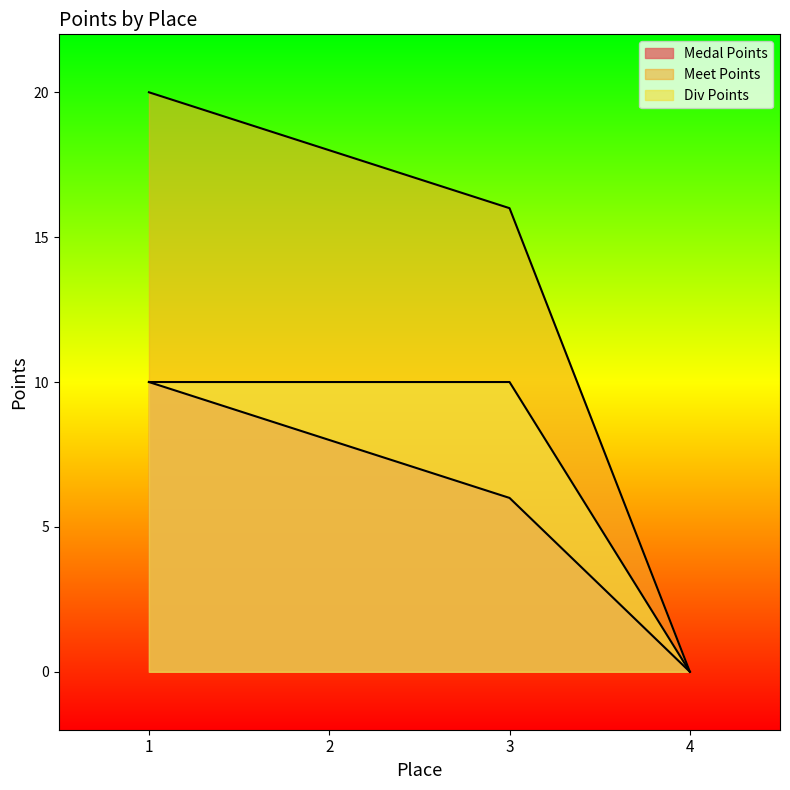

Rank the series by their average value, from lowest to highest.

Medal Points, Div Points, Meet Points